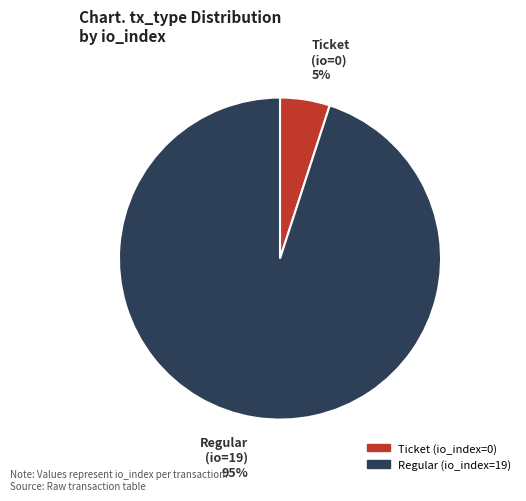

Rank the categories by value from lowest to highest.

Ticket (io_index=0), Regular (io_index=19)